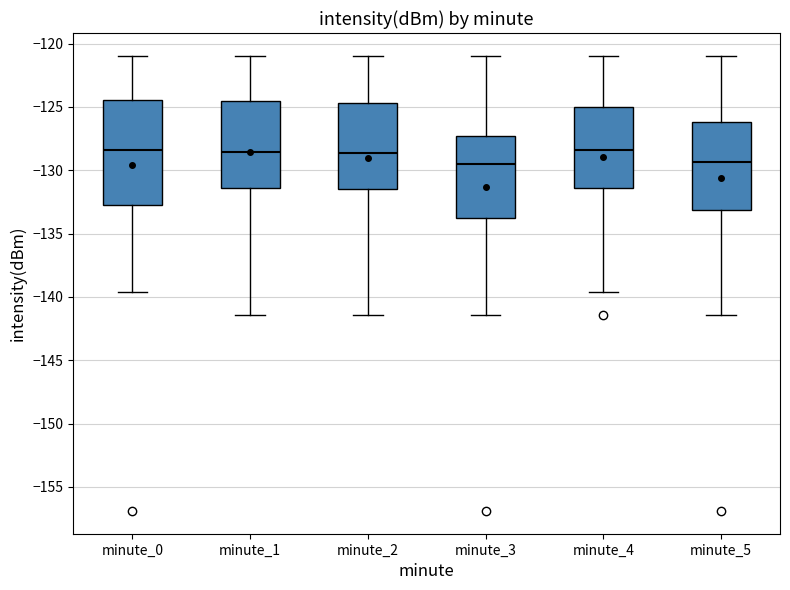

Where does the upper whisker of the box for minute_0 end on the y-axis? The values are not printed on the chart, so give them approximately, as read against the axis.

-121.0